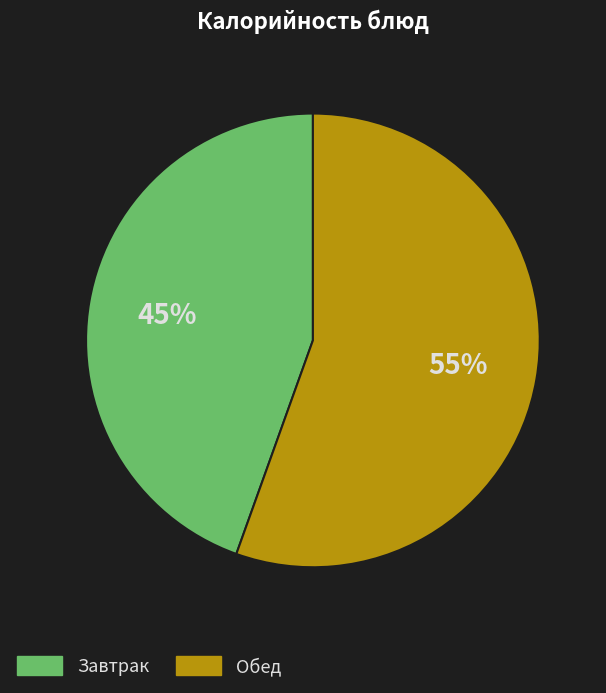

To the nearest percent, what is the average slice percentage?

50%